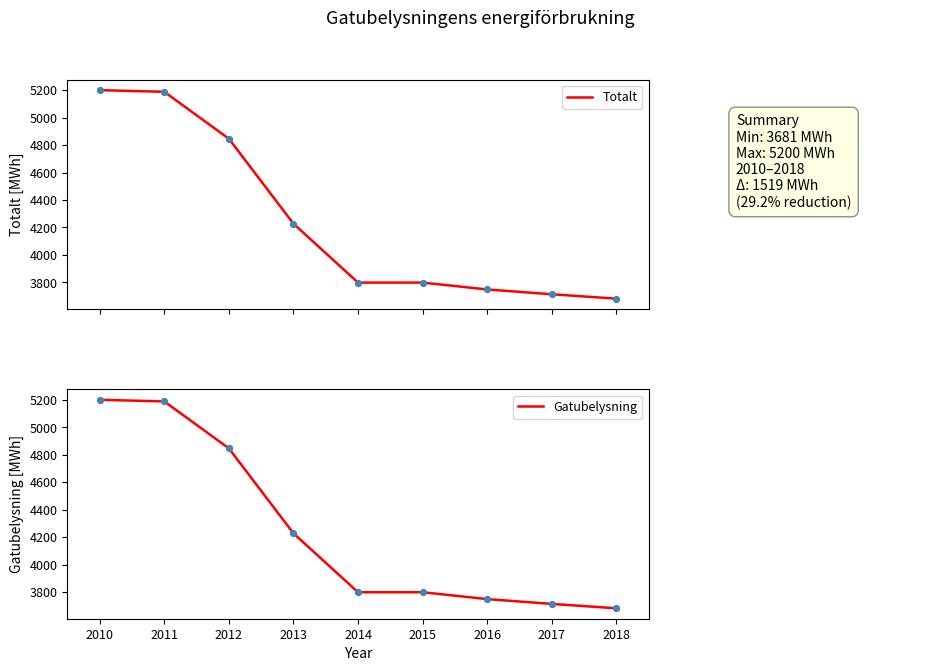

Which series contains the lowest Y value?

Totalt